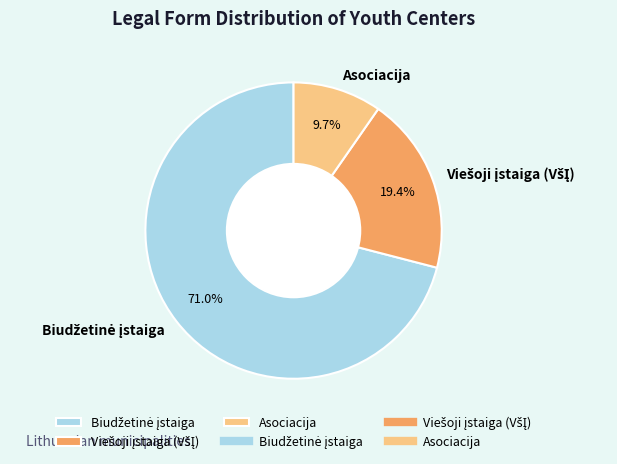

Which slice is the smallest?

Asociacija